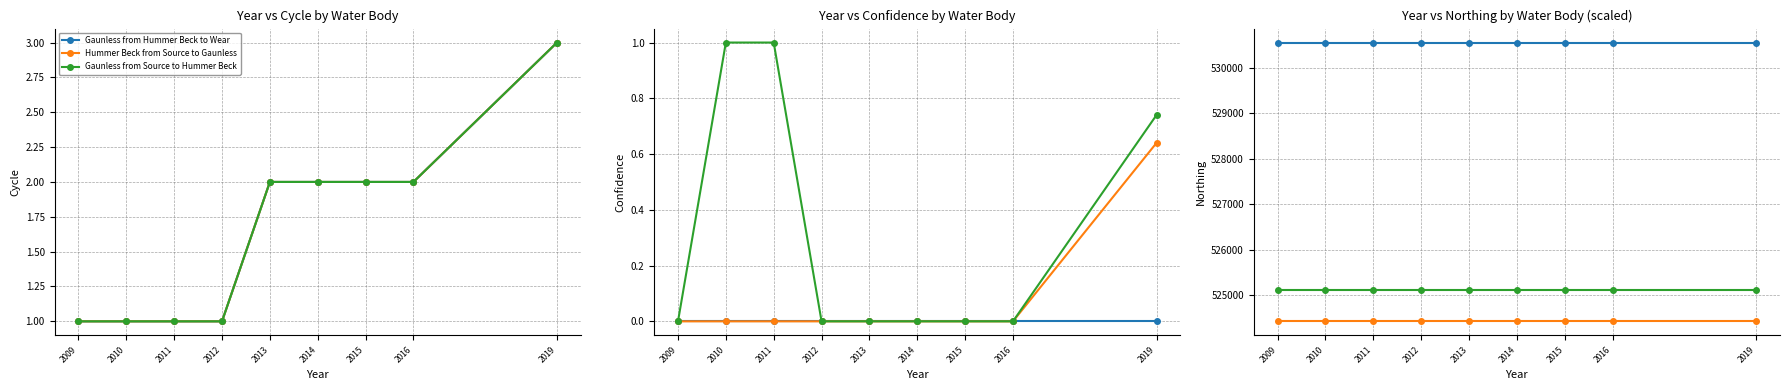

Which series changed the most between 2010 and 2016?

Gaunless from Hummer Beck to Wear